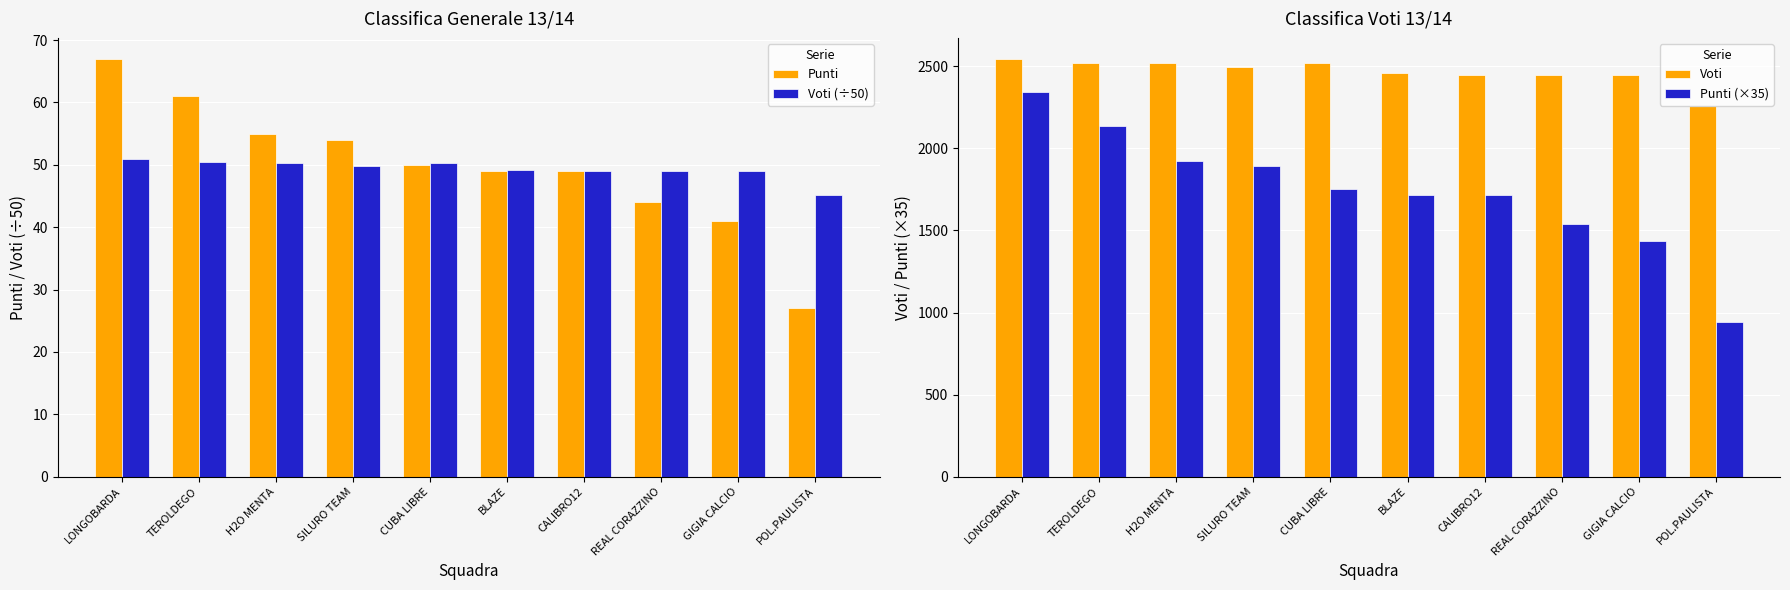

What is the label of the 10th bar from the right?

LONGOBARDA